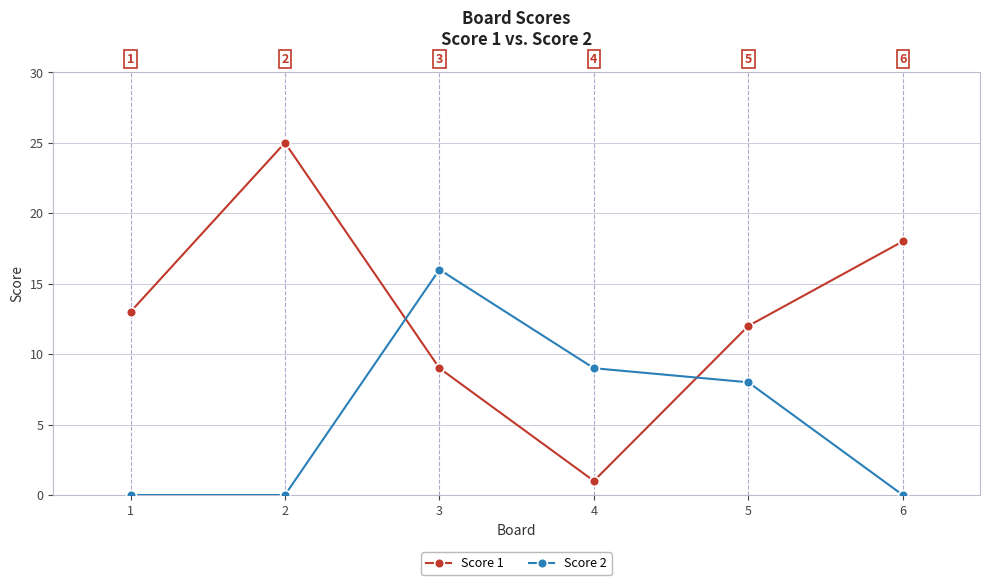

Where is Score 2 nearest to the value 8?

5